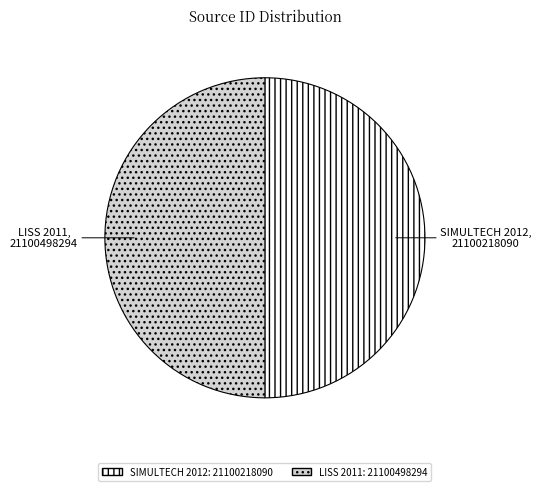

What is the ratio of the value at SIMULTECH 2012 to the value at LISS 2011?

1.0